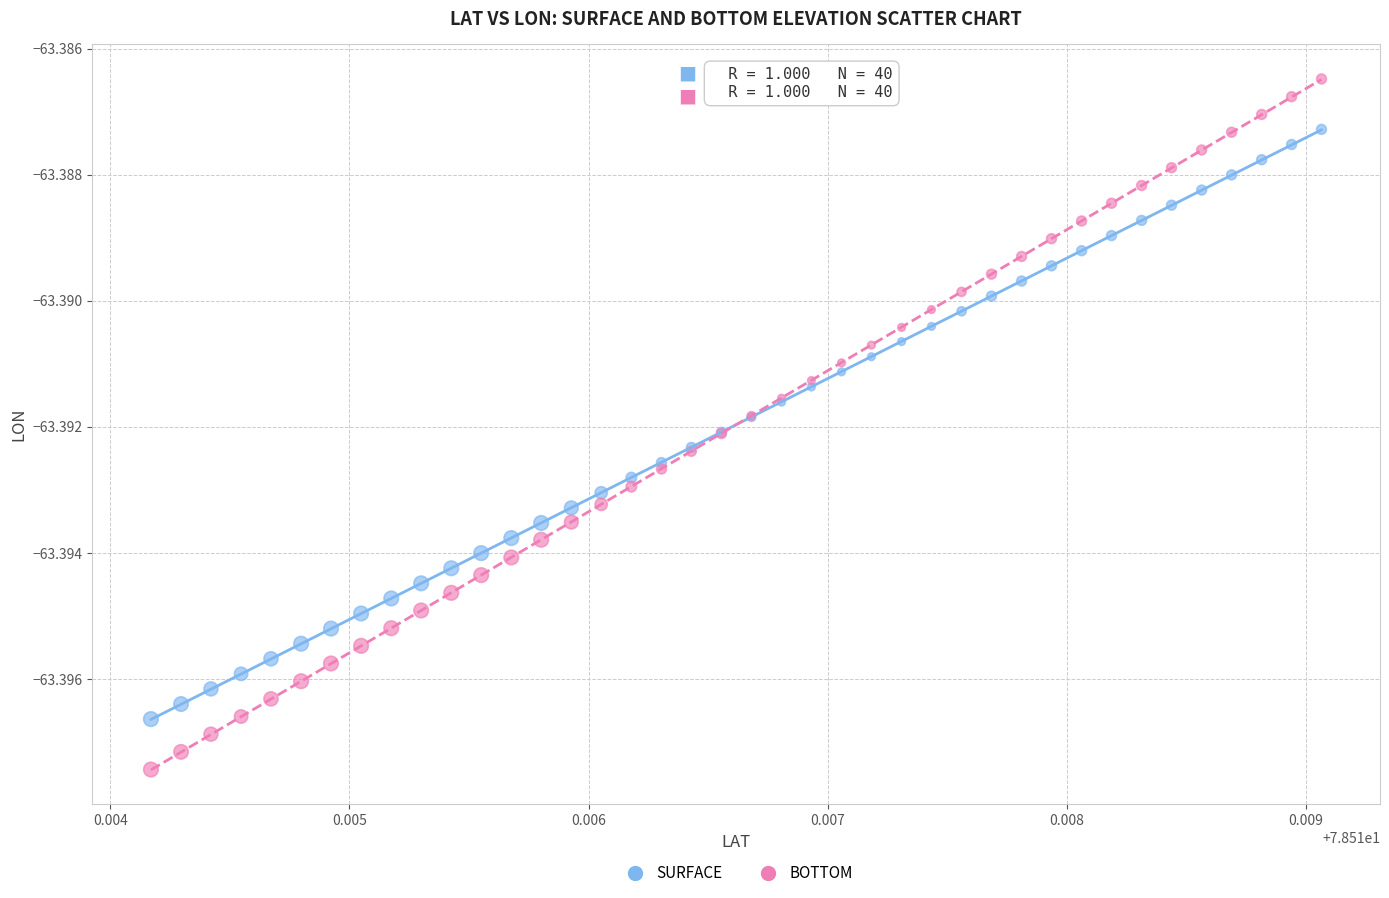

Which series reaches the maximum Y coordinate?

BOTTOM